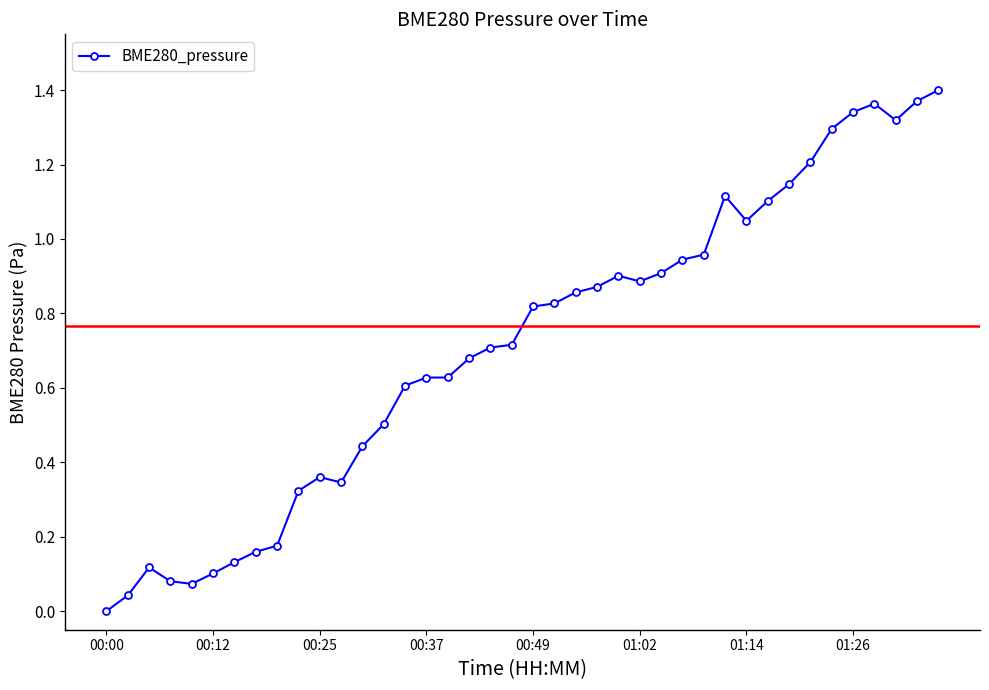

What is the sum of all values?

28.5